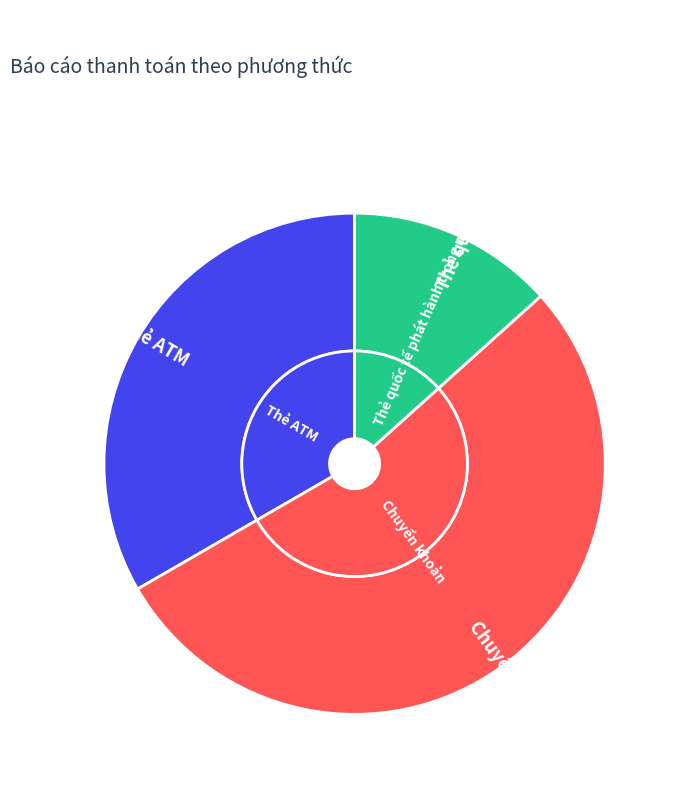

Rank the categories by value from highest to lowest.

Chuyển khoản, Thẻ ATM, Thẻ quốc tế phát hành trong nước